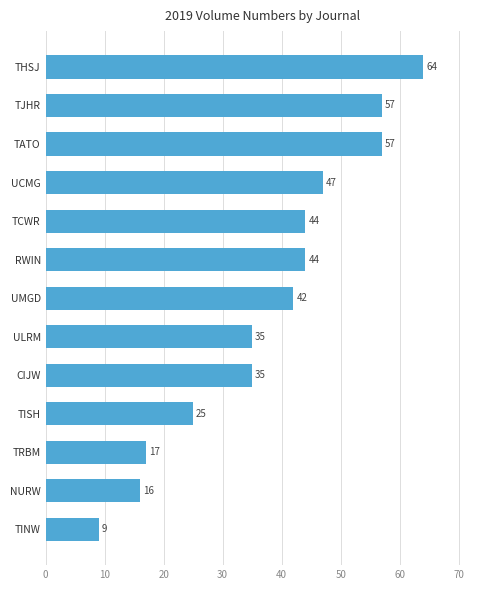

Between CIJW and THSJ, which is larger?

THSJ